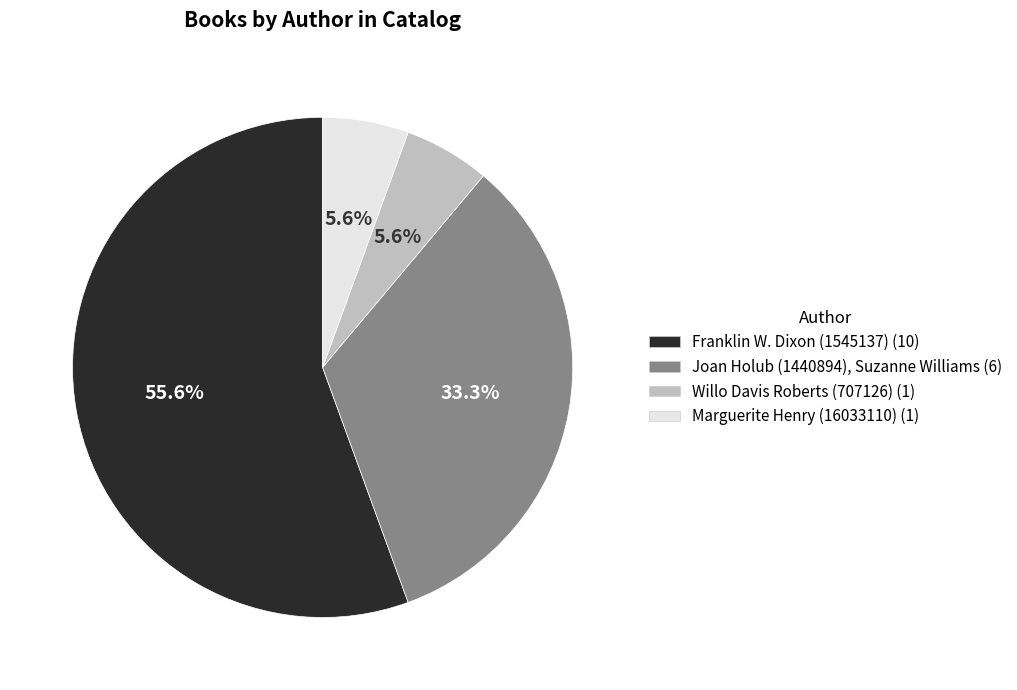

Do Willo Davis Roberts (707126) and Joan Holub (1440894), Suzanne Williams together represent more than half of the pie?

No